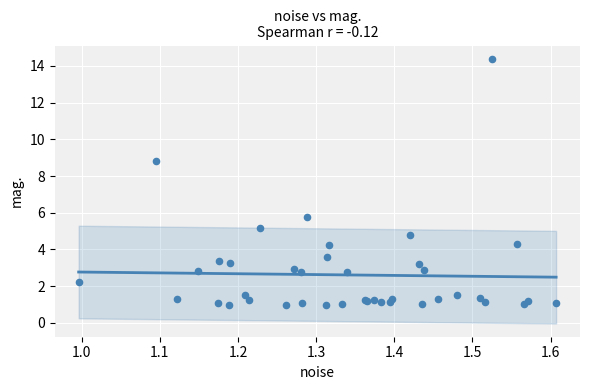

What Y value in the scatter plot is closest to 7?

5.8